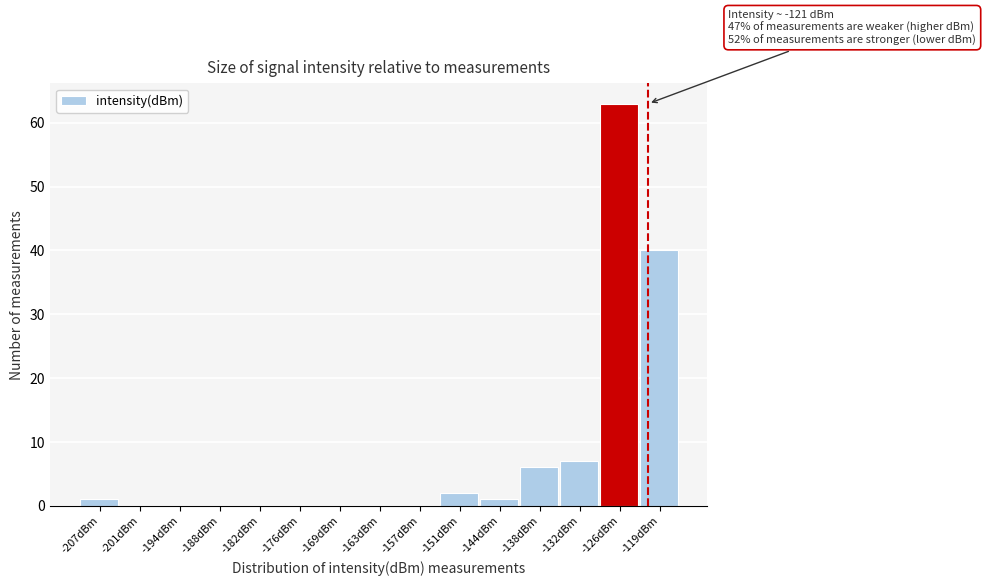

Reading left to right, what are all the values shown in this chart?

-207dBm=1	-201dBm=0	-194dBm=0	-188dBm=0	-182dBm=0	-176dBm=0	-169dBm=0	-163dBm=0	-157dBm=0	-151dBm=2	-144dBm=1	-138dBm=6	-132dBm=7	-126dBm=63	-119dBm=40